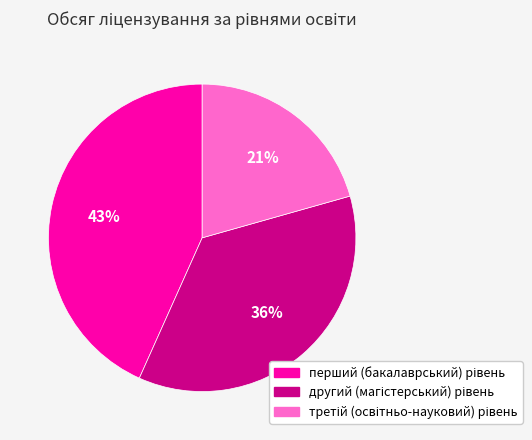

How many segments does this pie chart have?

3